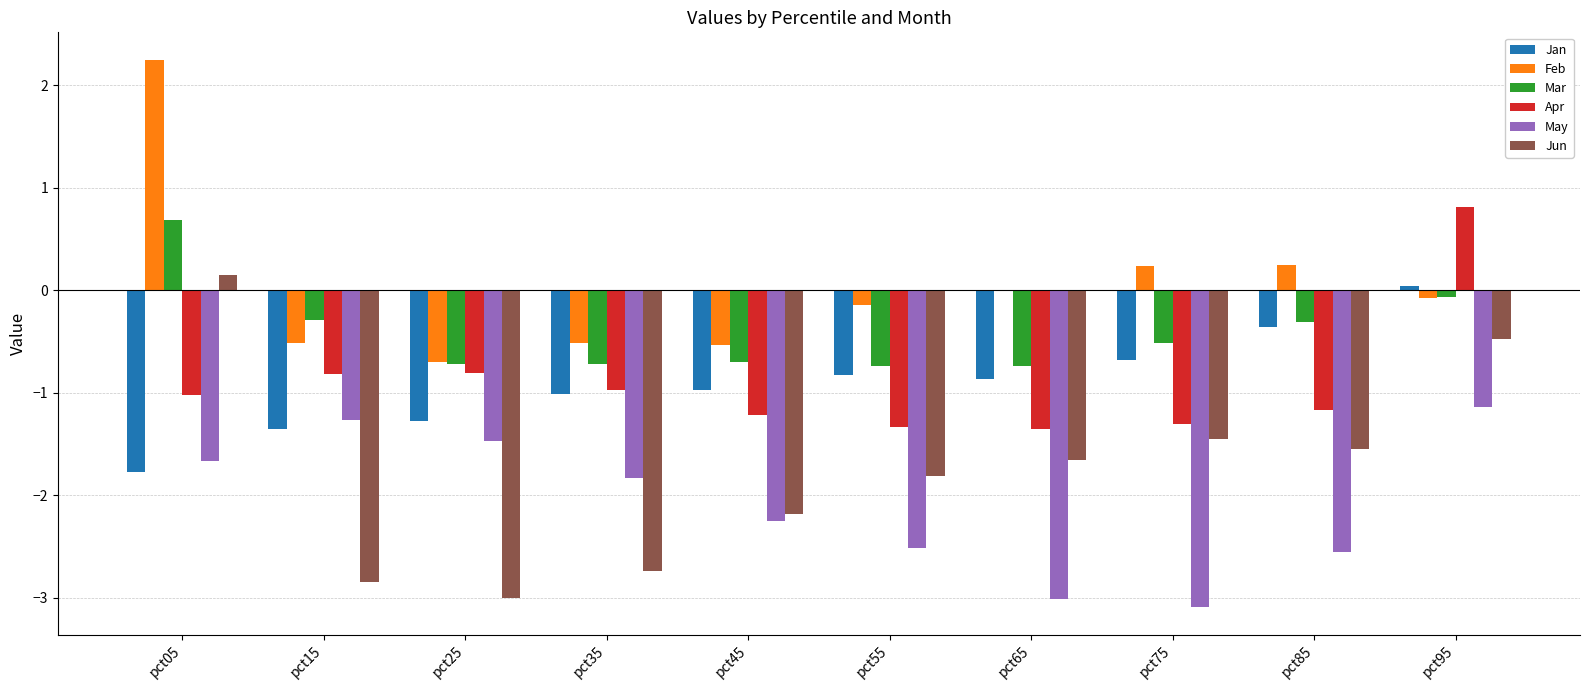

Is the value of Feb at pct05 greater than the value of Jan at pct95?

Yes